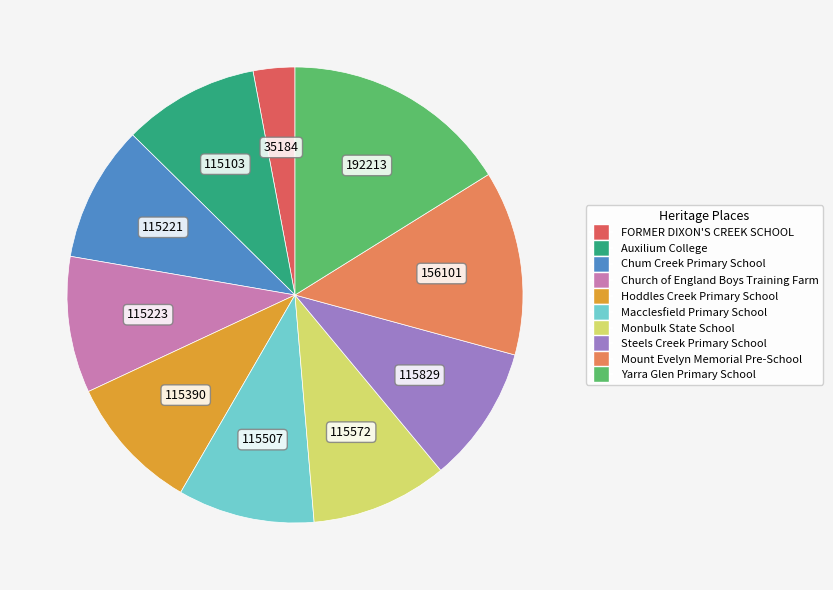

Does any single category account for the majority?

No